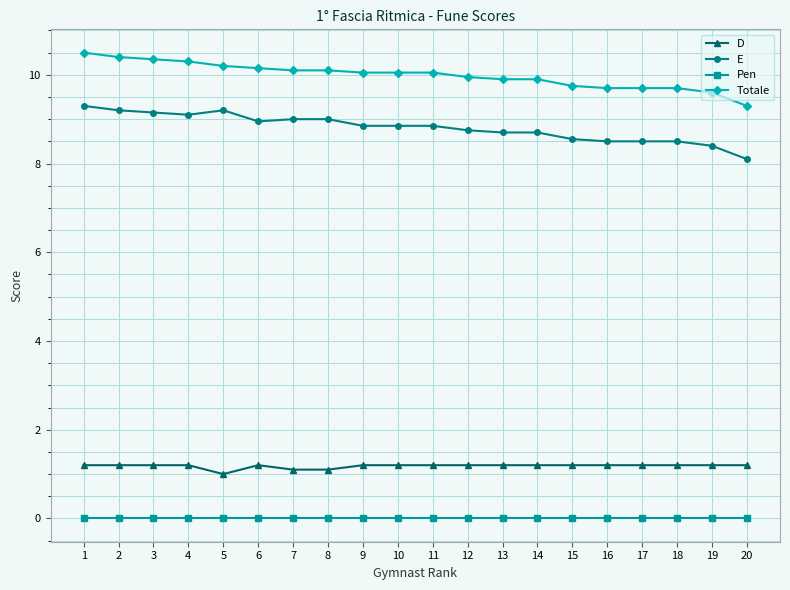

How many data points in Totale are less than 10?

9